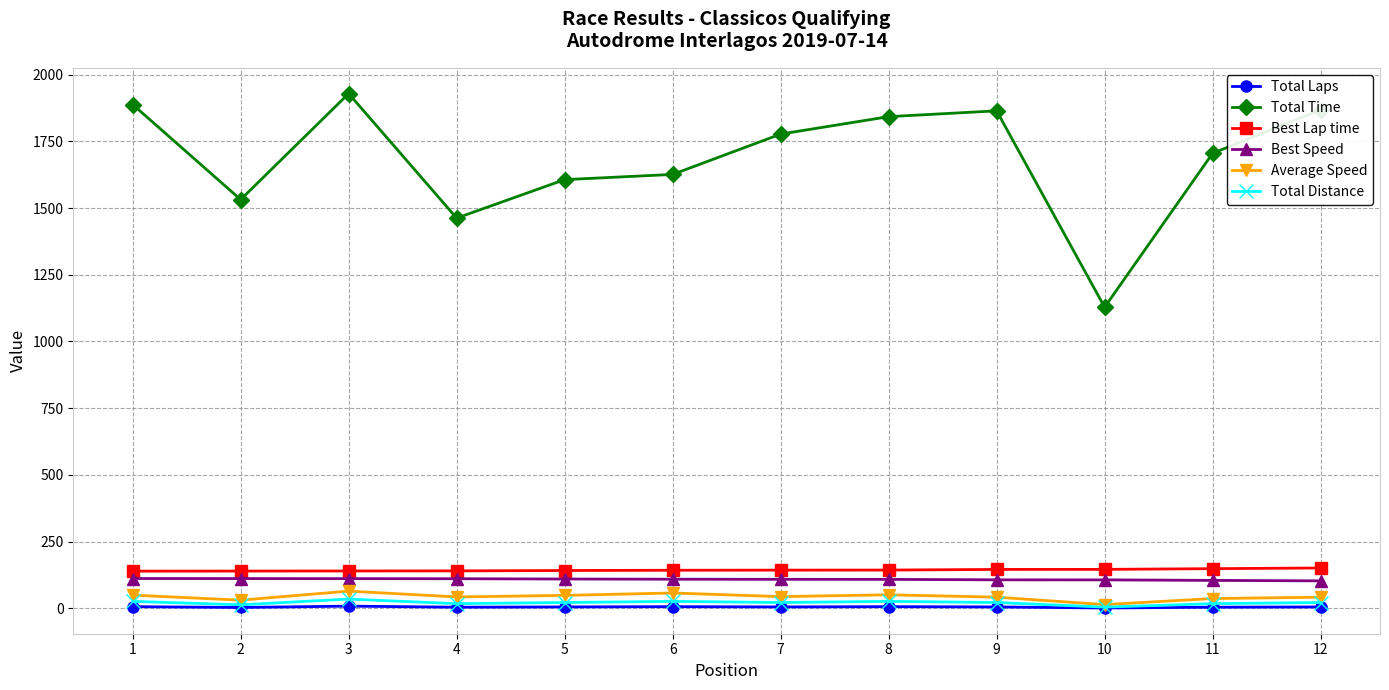

True or false: Average Speed has more than 0 interior local peaks.

True